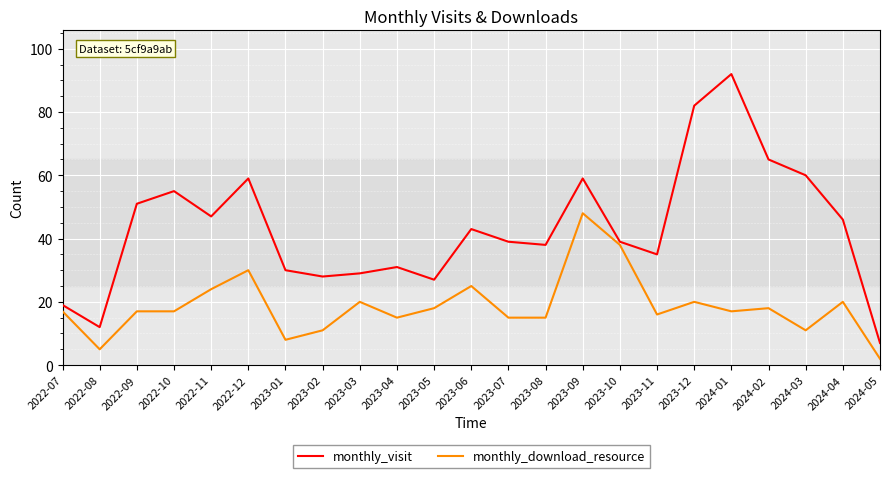

What is the difference between the second highest and minimum values in the monthly_visit series?

75